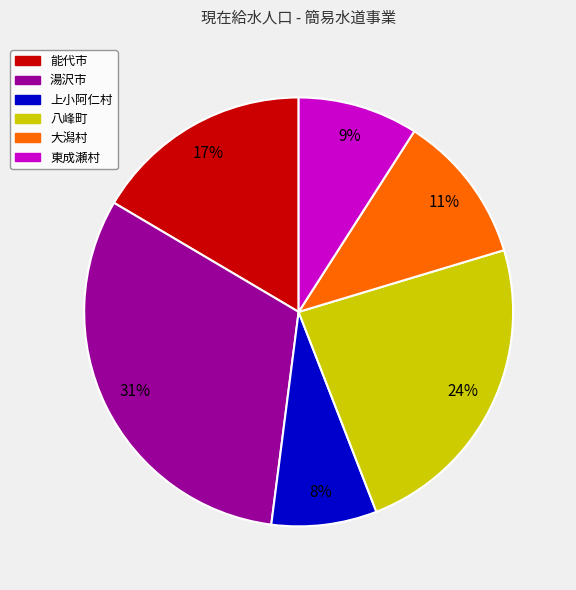

Do 能代市 and 上小阿仁村 together represent more than half of the pie?

No